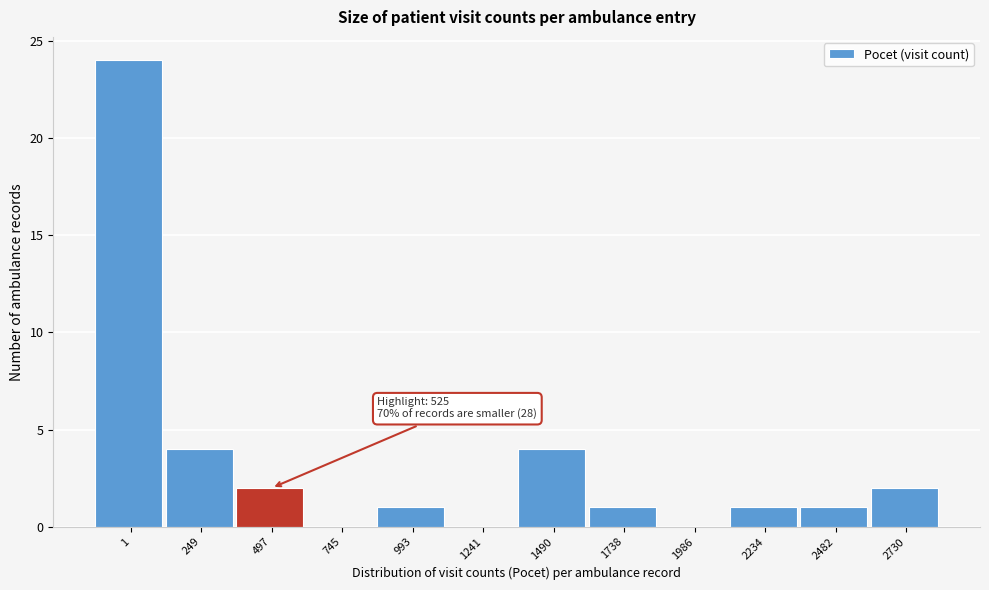

Reading left to right, extract all data points from this chart.

1=24	249=4	497=2	745=0	993=1	1241=0	1490=4	1738=1	1986=0	2234=1	2482=1	2730=2